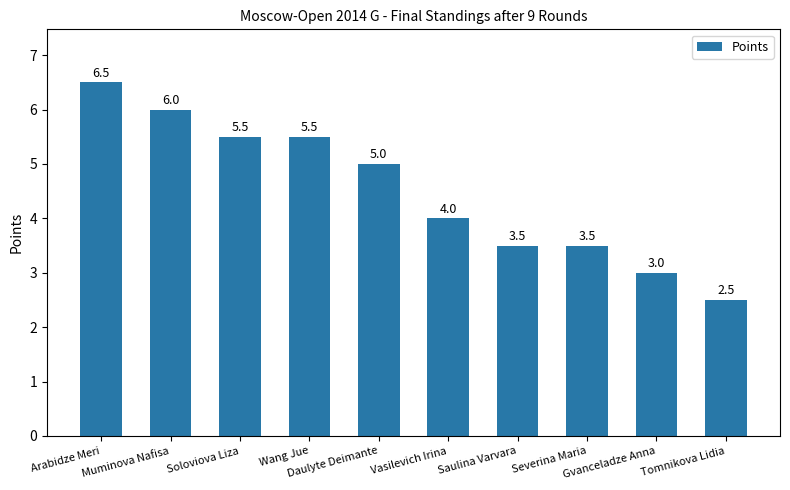

What is the sum of all values?

45.0